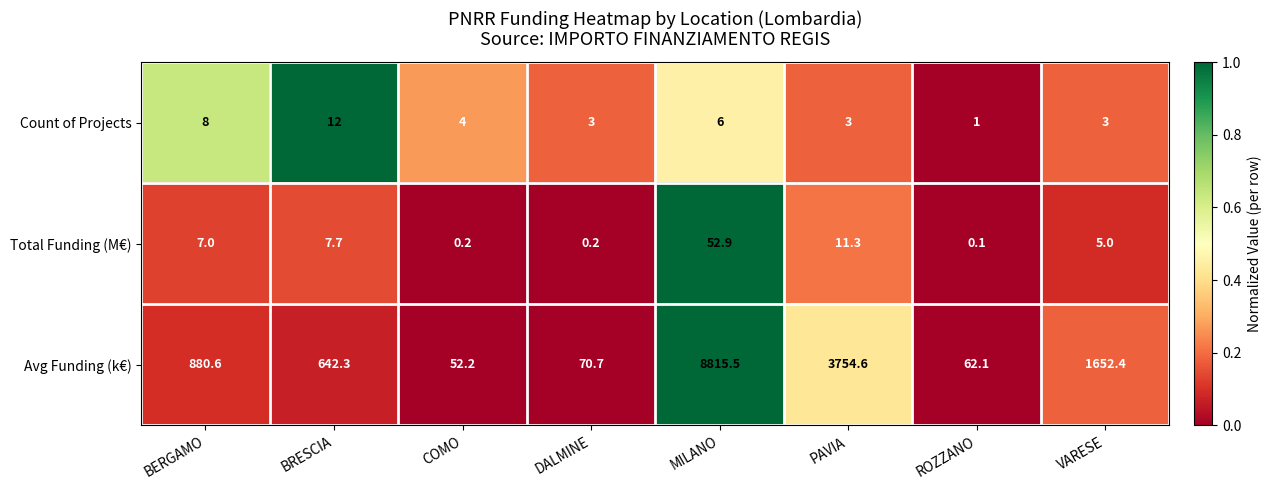

What is the maximum value for Count of Projects?

12.0